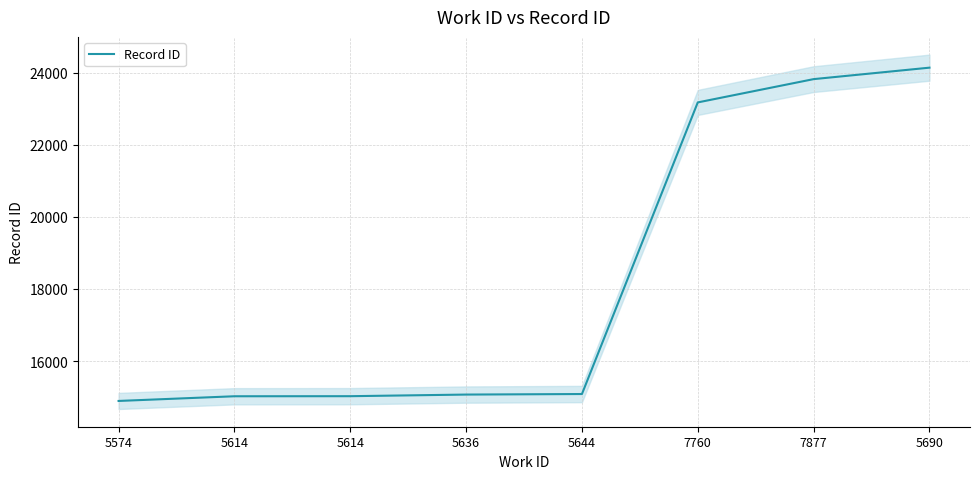

Rank the categories by value from highest to lowest.

5690, 7877, 7760, 5644, 5636, 5614, 5614, 5574